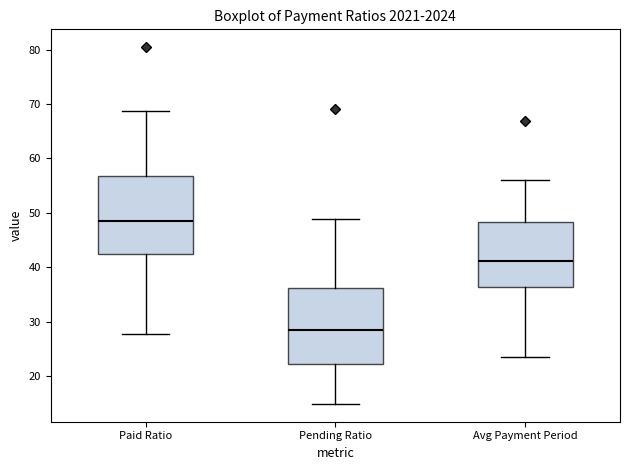

Reading left to right, transcribe this box plot: for each box, give where its median line is, the range the box spans, and where its two whiskers end, as read against the y-axis. The values are not printed on the chart, so give them approximately, as read against the axis.

Paid Ratio: median 48, box 42 to 57, whiskers 28 to 69
Pending Ratio: median 29, box 22 to 36, whiskers 15 to 49
Avg Payment Period: median 41, box 36 to 48, whiskers 23 to 56